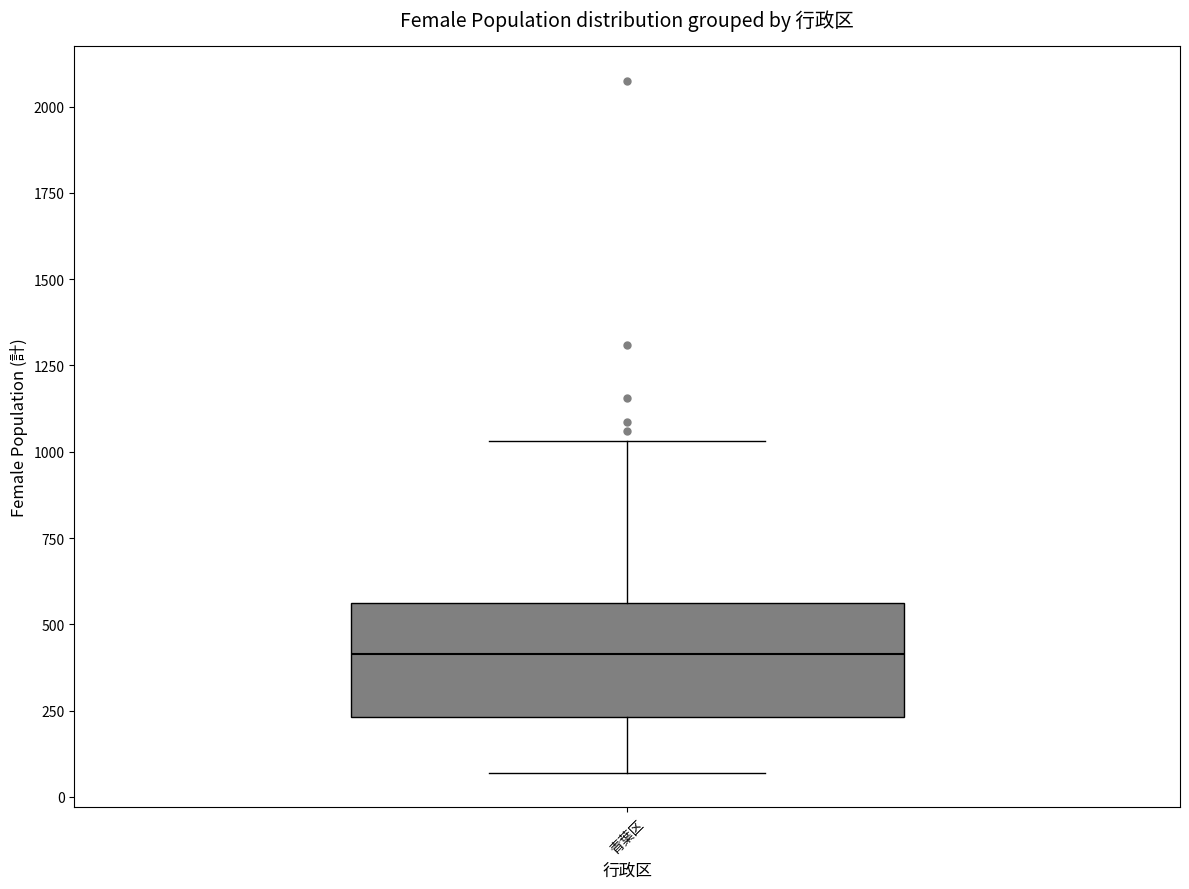

Transcribe this box plot: give where the median line is, the range the box spans, and where the two whiskers end, as read against the y-axis. The values are not printed on the chart, so give them approximately, as read against the axis.

median 400, box 250 to 550, whiskers 50 to 1050